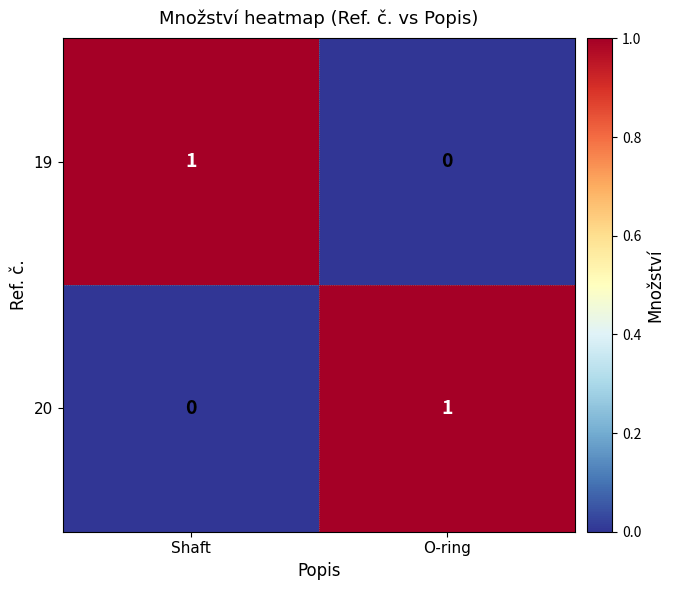

At which label does 19 reach its minimum?

O-ring